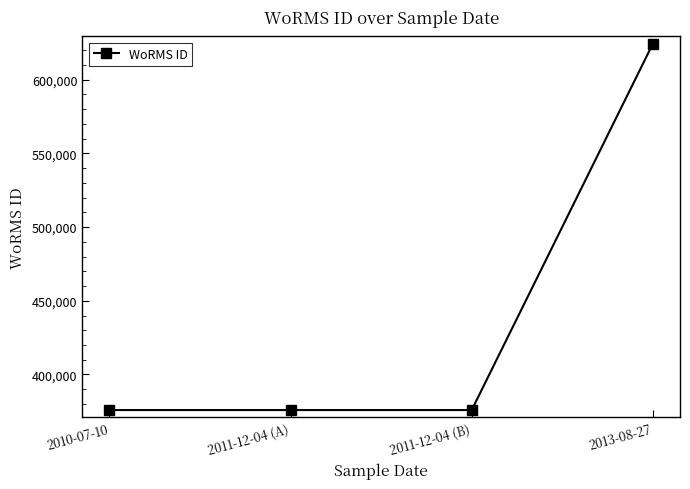

What is the difference between the maximum and minimum values?

248421